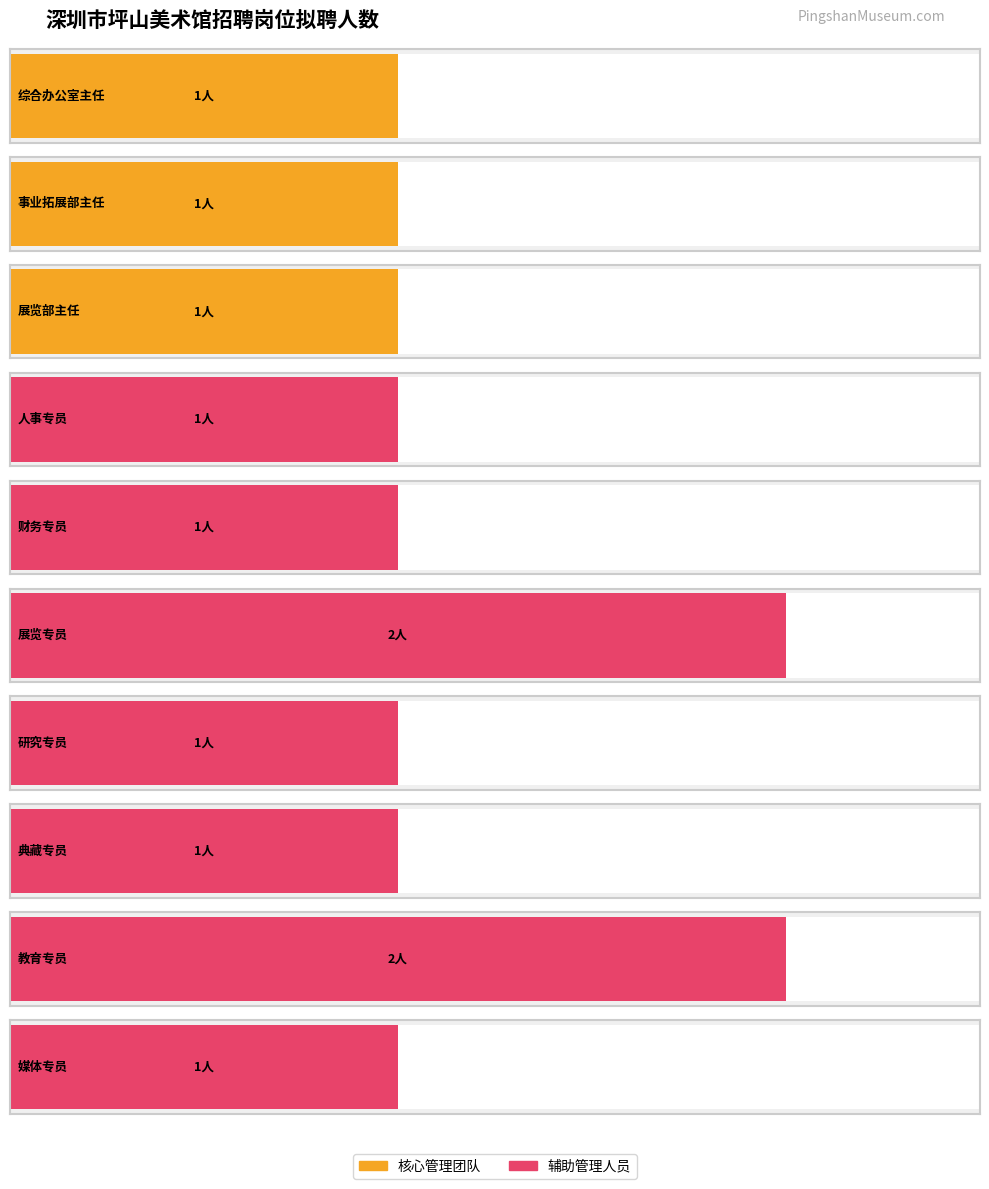

What is the minimum value shown in the chart?

1